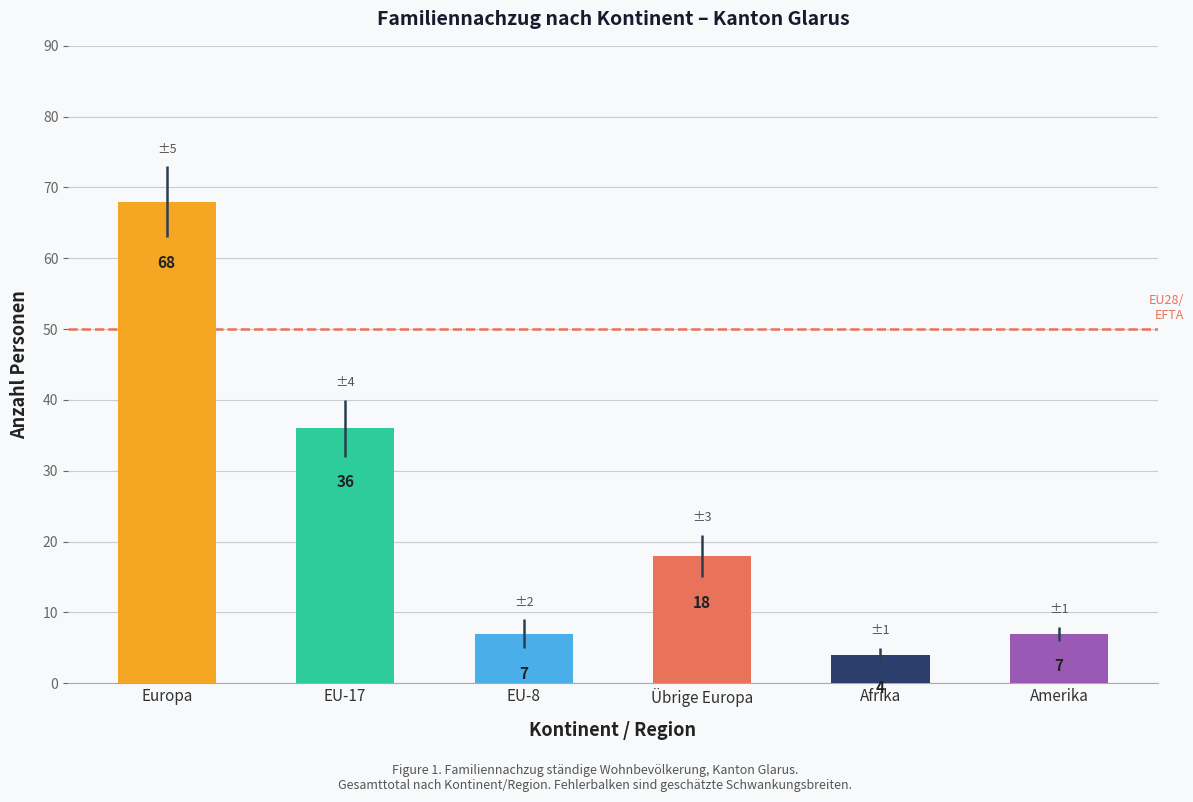

Reading left to right, transcribe all the data shown in this chart.

Europa=68	EU-17=36	EU-8=7	Übrige Europa=18	Afrika=4	Amerika=7